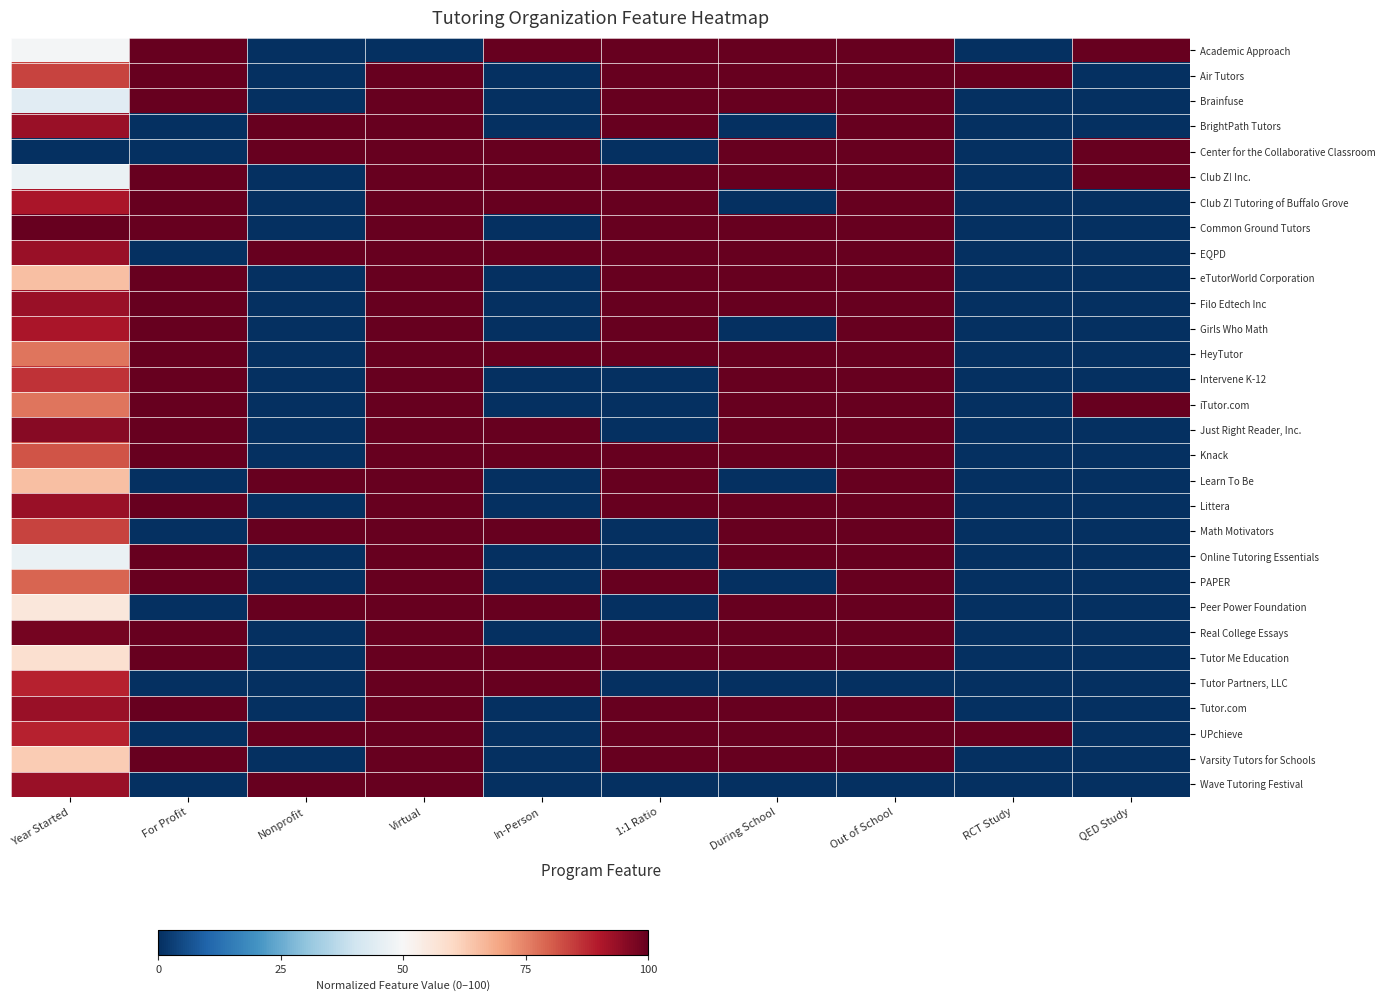

Reading left to right, transcribe all the data shown in this chart.

Academic Approach: Year Started=0.5	For Profit=1.0	Nonprofit=0.0	Virtual=0.0	In-Person=1.0	1:1 Ratio=1.0	During School=1.0	Out of School=1.0	RCT Study=0.0	QED Study=1.0
Air Tutors: Year Started=0.8	For Profit=1.0	Nonprofit=0.0	Virtual=1.0	In-Person=0.0	1:1 Ratio=1.0	During School=1.0	Out of School=1.0	RCT Study=1.0	QED Study=0.0
Brainfuse: Year Started=0.4	For Profit=1.0	Nonprofit=0.0	Virtual=1.0	In-Person=0.0	1:1 Ratio=1.0	During School=1.0	Out of School=1.0	RCT Study=0.0	QED Study=0.0
BrightPath Tutors: Year Started=0.9	For Profit=0.0	Nonprofit=1.0	Virtual=1.0	In-Person=0.0	1:1 Ratio=1.0	During School=0.0	Out of School=1.0	RCT Study=0.0	QED Study=0.0
Center for the Collaborative Classroom: Year Started=0.0	For Profit=0.0	Nonprofit=1.0	Virtual=1.0	In-Person=1.0	1:1 Ratio=0.0	During School=1.0	Out of School=1.0	RCT Study=0.0	QED Study=1.0
Club Z! Inc.: Year Started=0.5	For Profit=1.0	Nonprofit=0.0	Virtual=1.0	In-Person=1.0	1:1 Ratio=1.0	During School=1.0	Out of School=1.0	RCT Study=0.0	QED Study=1.0
Club Z! Tutoring of Buffalo Grove: Year Started=0.9	For Profit=1.0	Nonprofit=0.0	Virtual=1.0	In-Person=1.0	1:1 Ratio=1.0	During School=0.0	Out of School=1.0	RCT Study=0.0	QED Study=0.0
Common Ground Tutors: Year Started=1.0	For Profit=1.0	Nonprofit=0.0	Virtual=1.0	In-Person=0.0	1:1 Ratio=1.0	During School=1.0	Out of School=1.0	RCT Study=0.0	QED Study=0.0
EQPD: Year Started=0.9	For Profit=0.0	Nonprofit=1.0	Virtual=1.0	In-Person=1.0	1:1 Ratio=1.0	During School=1.0	Out of School=1.0	RCT Study=0.0	QED Study=0.0
eTutorWorld Corporation: Year Started=0.7	For Profit=1.0	Nonprofit=0.0	Virtual=1.0	In-Person=0.0	1:1 Ratio=1.0	During School=1.0	Out of School=1.0	RCT Study=0.0	QED Study=0.0
Filo Edtech Inc: Year Started=0.9	For Profit=1.0	Nonprofit=0.0	Virtual=1.0	In-Person=0.0	1:1 Ratio=1.0	During School=1.0	Out of School=1.0	RCT Study=0.0	QED Study=0.0
Girls Who Math: Year Started=0.9	For Profit=1.0	Nonprofit=0.0	Virtual=1.0	In-Person=0.0	1:1 Ratio=1.0	During School=0.0	Out of School=1.0	RCT Study=0.0	QED Study=0.0
HeyTutor: Year Started=0.8	For Profit=1.0	Nonprofit=0.0	Virtual=1.0	In-Person=1.0	1:1 Ratio=1.0	During School=1.0	Out of School=1.0	RCT Study=0.0	QED Study=0.0
Intervene K-12: Year Started=0.9	For Profit=1.0	Nonprofit=0.0	Virtual=1.0	In-Person=0.0	1:1 Ratio=0.0	During School=1.0	Out of School=1.0	RCT Study=0.0	QED Study=0.0
iTutor.com: Year Started=0.8	For Profit=1.0	Nonprofit=0.0	Virtual=1.0	In-Person=0.0	1:1 Ratio=0.0	During School=1.0	Out of School=1.0	RCT Study=0.0	QED Study=1.0
Just Right Reader, Inc.: Year Started=1.0	For Profit=1.0	Nonprofit=0.0	Virtual=1.0	In-Person=1.0	1:1 Ratio=0.0	During School=1.0	Out of School=1.0	RCT Study=0.0	QED Study=0.0
Knack: Year Started=0.8	For Profit=1.0	Nonprofit=0.0	Virtual=1.0	In-Person=1.0	1:1 Ratio=1.0	During School=1.0	Out of School=1.0	RCT Study=0.0	QED Study=0.0
Learn To Be: Year Started=0.7	For Profit=0.0	Nonprofit=1.0	Virtual=1.0	In-Person=0.0	1:1 Ratio=1.0	During School=0.0	Out of School=1.0	RCT Study=0.0	QED Study=0.0
Littera: Year Started=0.9	For Profit=1.0	Nonprofit=0.0	Virtual=1.0	In-Person=0.0	1:1 Ratio=1.0	During School=1.0	Out of School=1.0	RCT Study=0.0	QED Study=0.0
Math Motivators: Year Started=0.8	For Profit=0.0	Nonprofit=1.0	Virtual=1.0	In-Person=1.0	1:1 Ratio=0.0	During School=1.0	Out of School=1.0	RCT Study=0.0	QED Study=0.0
Online Tutoring Essentials: Year Started=0.5	For Profit=1.0	Nonprofit=0.0	Virtual=1.0	In-Person=0.0	1:1 Ratio=0.0	During School=1.0	Out of School=1.0	RCT Study=0.0	QED Study=0.0
PAPER: Year Started=0.8	For Profit=1.0	Nonprofit=0.0	Virtual=1.0	In-Person=0.0	1:1 Ratio=1.0	During School=0.0	Out of School=1.0	RCT Study=0.0	QED Study=0.0
Peer Power Foundation: Year Started=0.6	For Profit=0.0	Nonprofit=1.0	Virtual=1.0	In-Person=1.0	1:1 Ratio=0.0	During School=1.0	Out of School=1.0	RCT Study=0.0	QED Study=0.0
Real College Essays: Year Started=1.0	For Profit=1.0	Nonprofit=0.0	Virtual=1.0	In-Person=0.0	1:1 Ratio=1.0	During School=1.0	Out of School=1.0	RCT Study=0.0	QED Study=0.0
Tutor Me Education: Year Started=0.6	For Profit=1.0	Nonprofit=0.0	Virtual=1.0	In-Person=1.0	1:1 Ratio=1.0	During School=1.0	Out of School=1.0	RCT Study=0.0	QED Study=0.0
Tutor Partners, LLC: Year Started=0.9	For Profit=0.0	Nonprofit=0.0	Virtual=1.0	In-Person=1.0	1:1 Ratio=0.0	During School=0.0	Out of School=0.0	RCT Study=0.0	QED Study=0.0
Tutor.com: Year Started=0.9	For Profit=1.0	Nonprofit=0.0	Virtual=1.0	In-Person=0.0	1:1 Ratio=1.0	During School=1.0	Out of School=1.0	RCT Study=0.0	QED Study=0.0
UPchieve: Year Started=0.9	For Profit=0.0	Nonprofit=1.0	Virtual=1.0	In-Person=0.0	1:1 Ratio=1.0	During School=1.0	Out of School=1.0	RCT Study=1.0	QED Study=0.0
Varsity Tutors for Schools: Year Started=0.6	For Profit=1.0	Nonprofit=0.0	Virtual=1.0	In-Person=0.0	1:1 Ratio=1.0	During School=1.0	Out of School=1.0	RCT Study=0.0	QED Study=0.0
Wave Tutoring Festival: Year Started=0.9	For Profit=0.0	Nonprofit=1.0	Virtual=1.0	In-Person=0.0	1:1 Ratio=0.0	During School=0.0	Out of School=0.0	RCT Study=0.0	QED Study=0.0